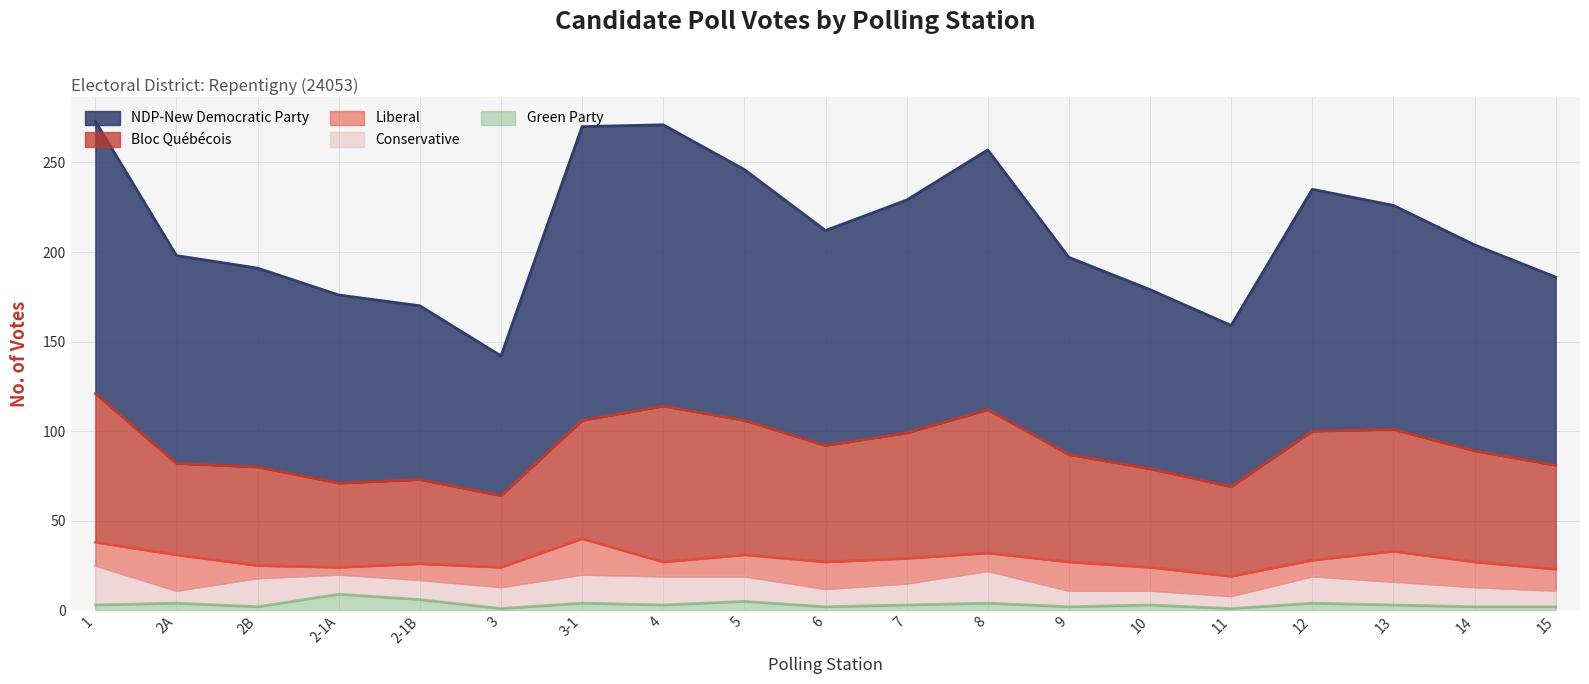

True or false: Green Party has more than 2 points higher than both neighbors.

True